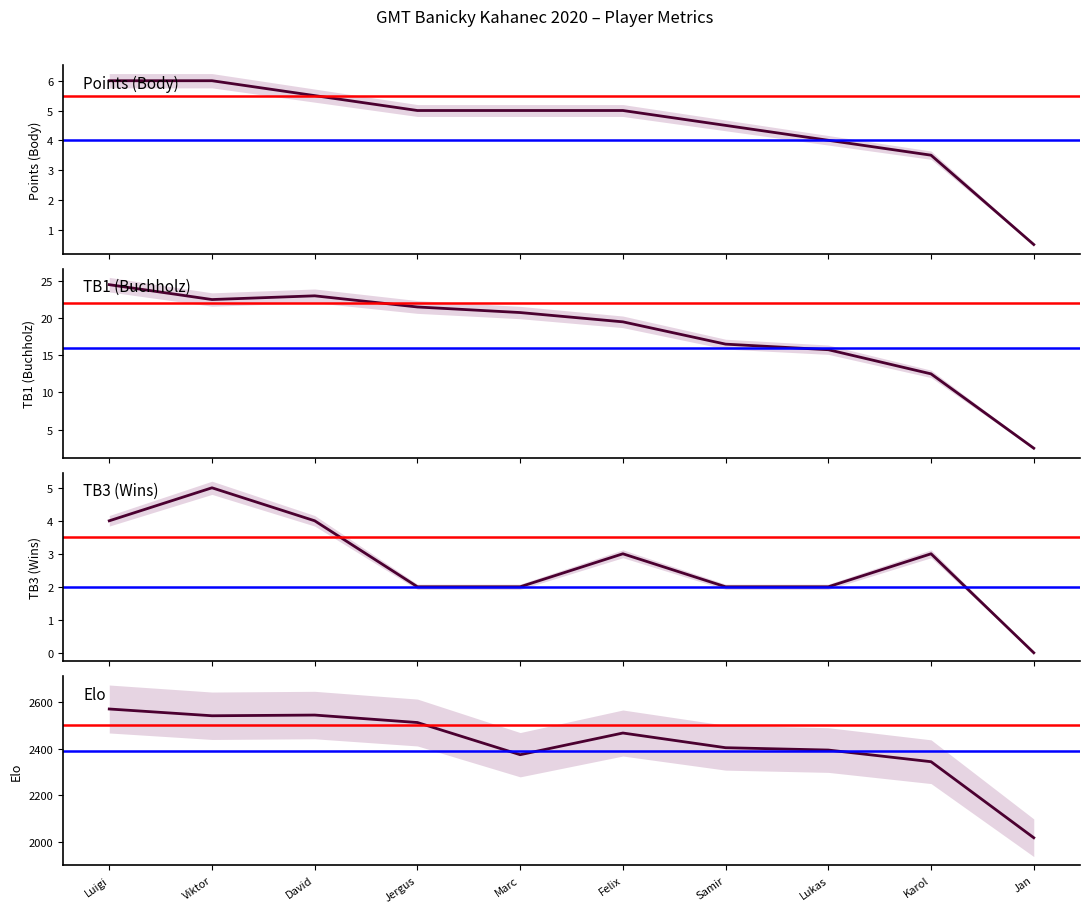

What is the label of the 10th point from the right?

Luigi